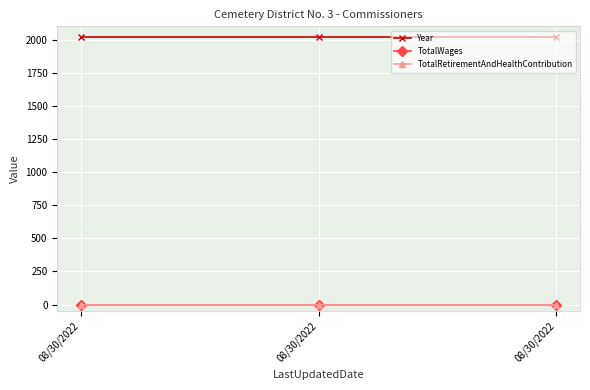

At which category does the chart reach its minimum across all series?

08/30/2022